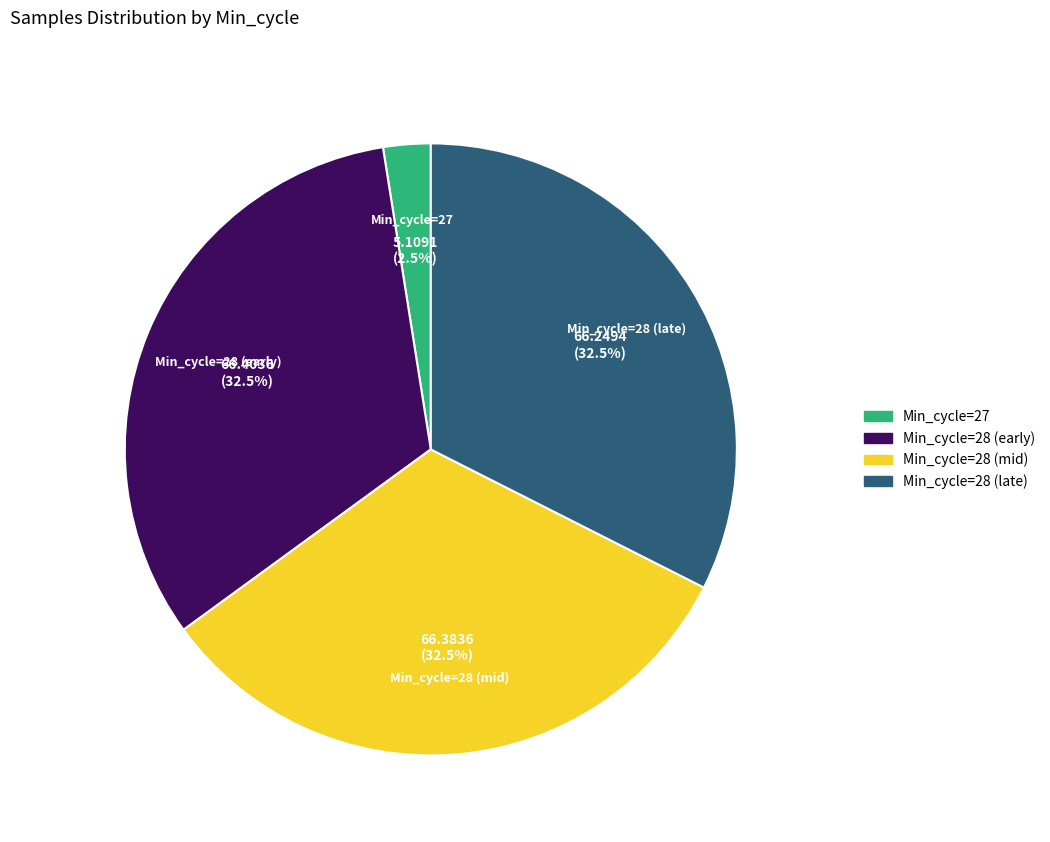

Does any single category account for the majority?

No